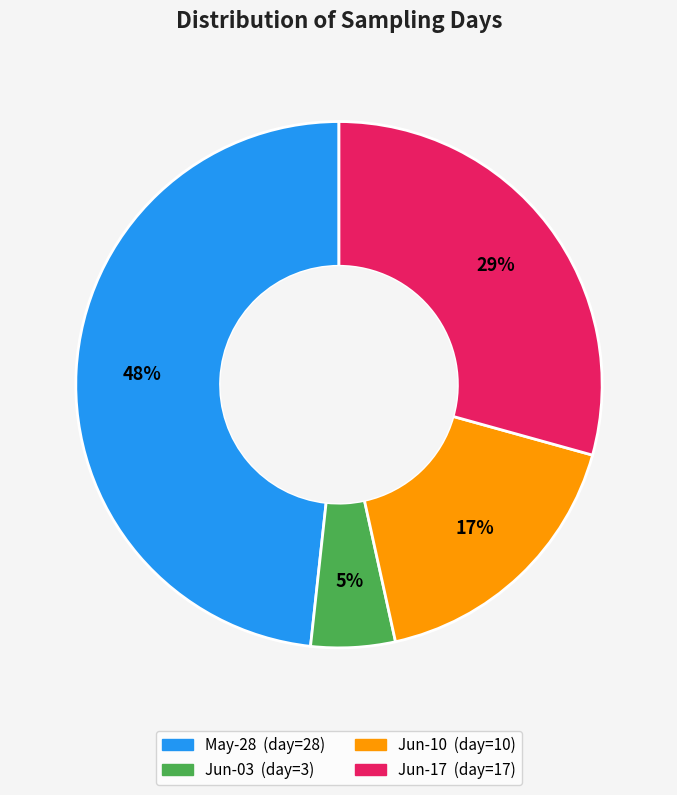

To the nearest percent, what is the difference between the largest and smallest slice percentages?

43%